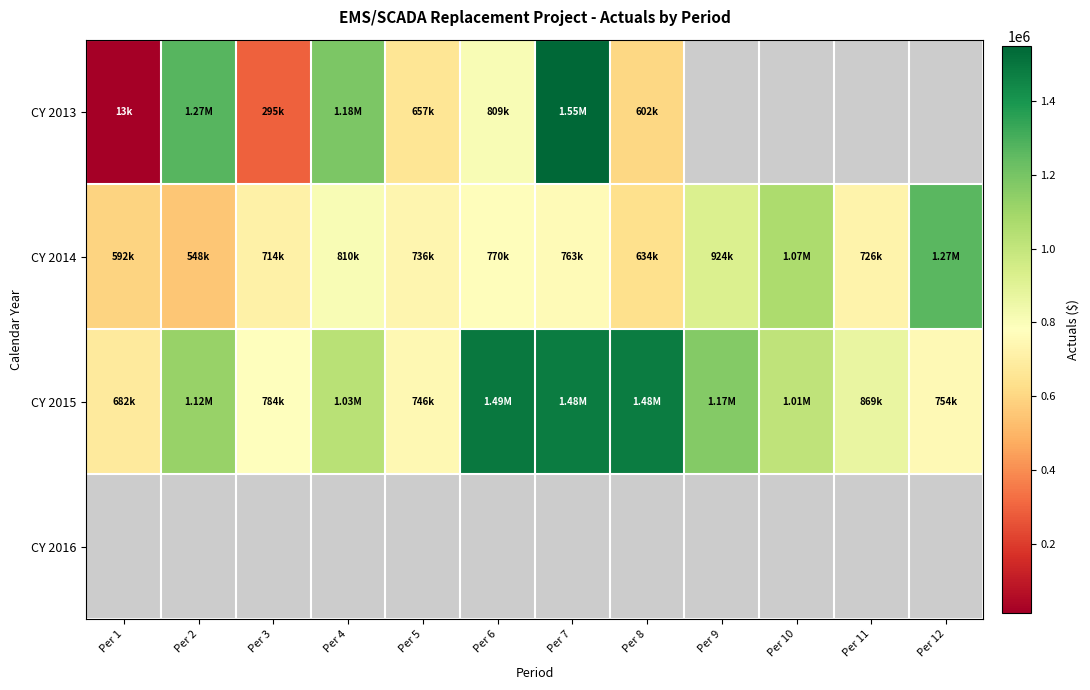

How many categories are shown in the chart?

12